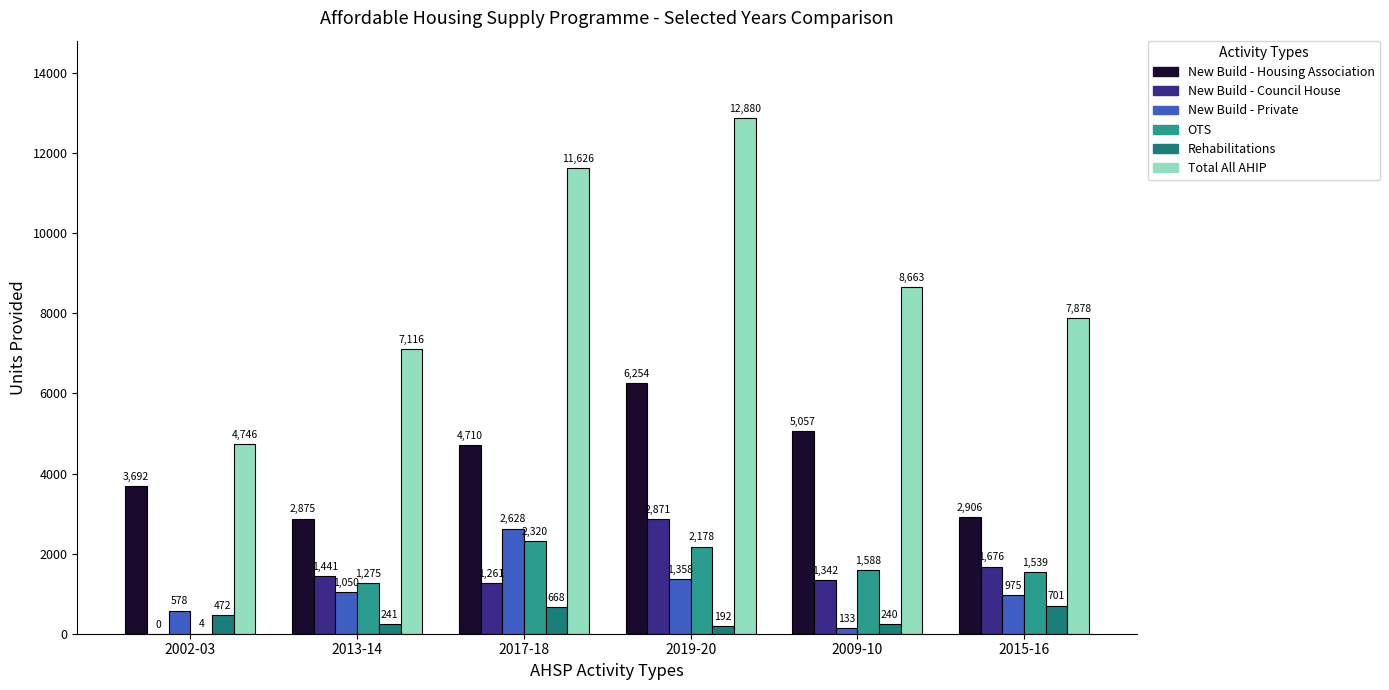

The OTS series shows 2320 at 2017-18. True or false?

True